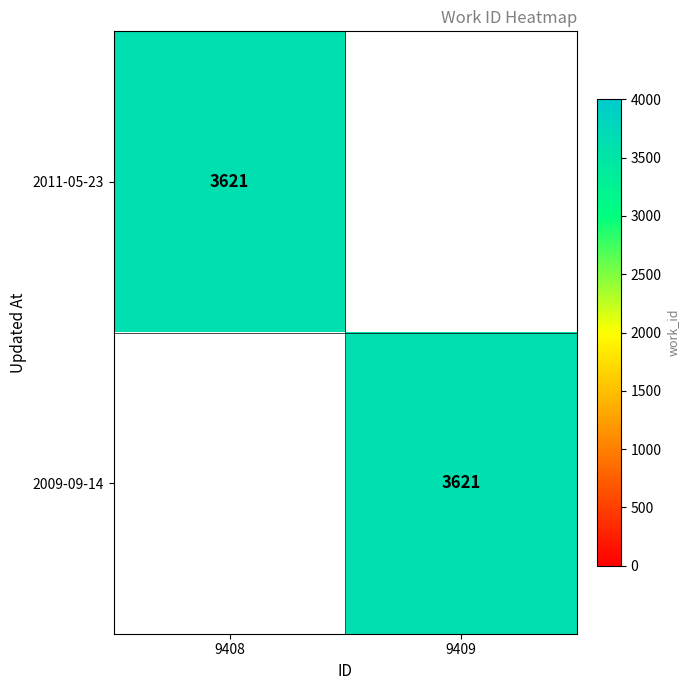

The 2009-09-14 series shows 885 at 9409. True or false?

False